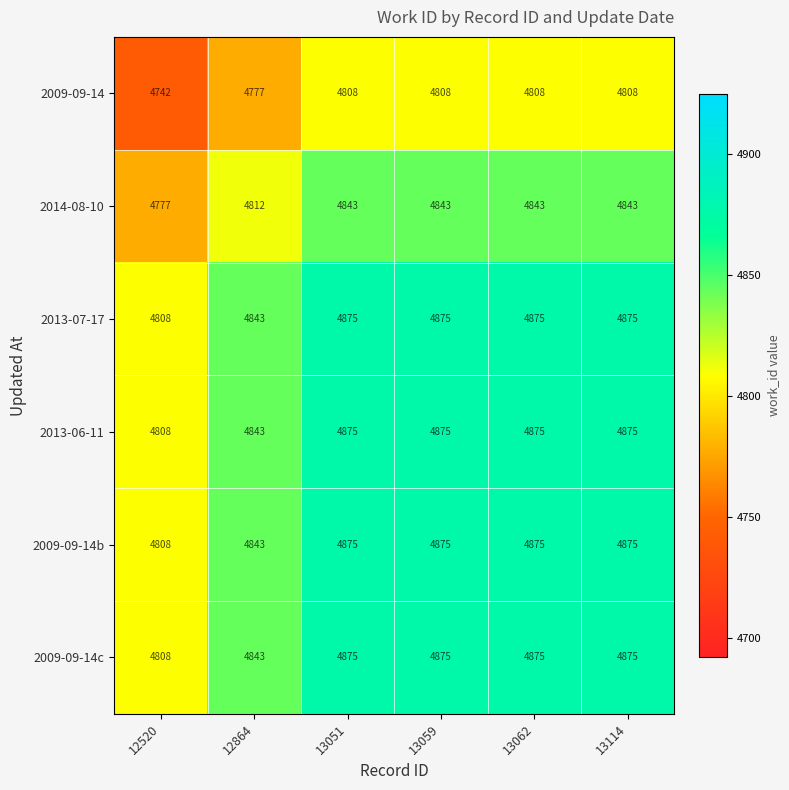

At how many categories does at least one series exceed 4818?

5